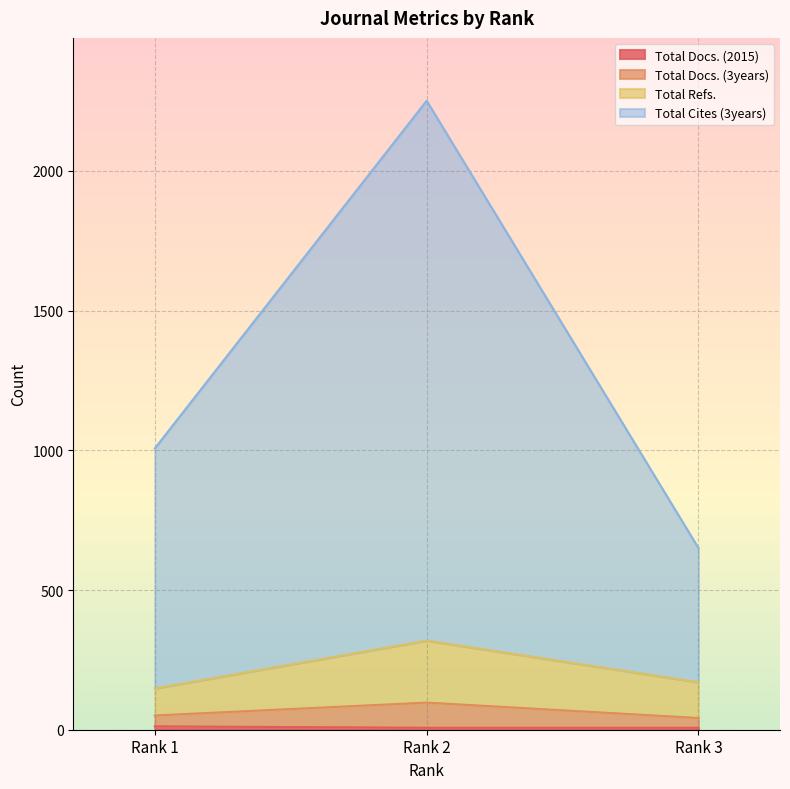

What is the value of the Total Refs. point at the 2nd from the left?

319